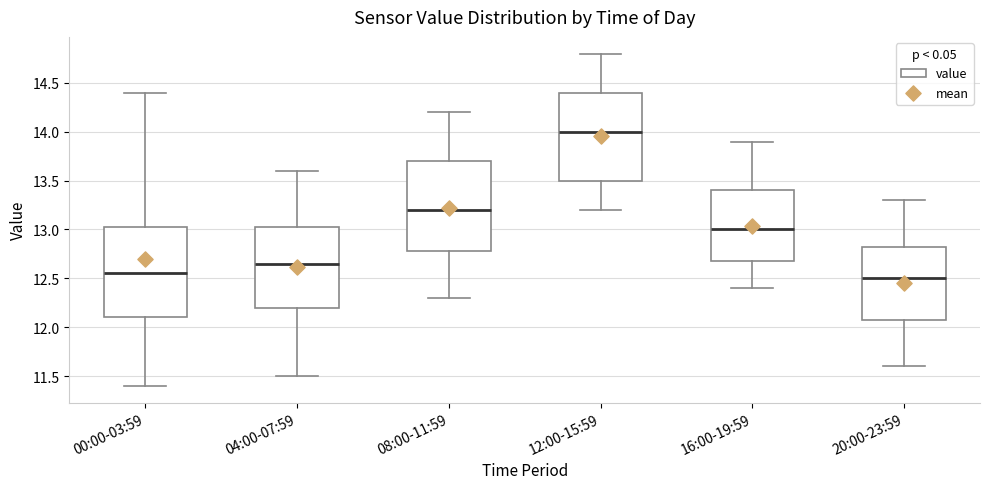

Reading left to right, read every box against the y-axis: the position of its median line, the range the box covers, and the ends of its whiskers. The values are not printed on the chart, so give them approximately, as read against the axis.

00:00-03:59: median 12.55, box 12.10 to 13.05, whiskers 11.40 to 14.40
04:00-07:59: median 12.65, box 12.20 to 13.05, whiskers 11.50 to 13.60
08:00-11:59: median 13.20, box 12.80 to 13.70, whiskers 12.30 to 14.20
12:00-15:59: median 14.00, box 13.50 to 14.40, whiskers 13.20 to 14.80
16:00-19:59: median 13.00, box 12.70 to 13.40, whiskers 12.40 to 13.90
20:00-23:59: median 12.50, box 12.10 to 12.85, whiskers 11.60 to 13.30